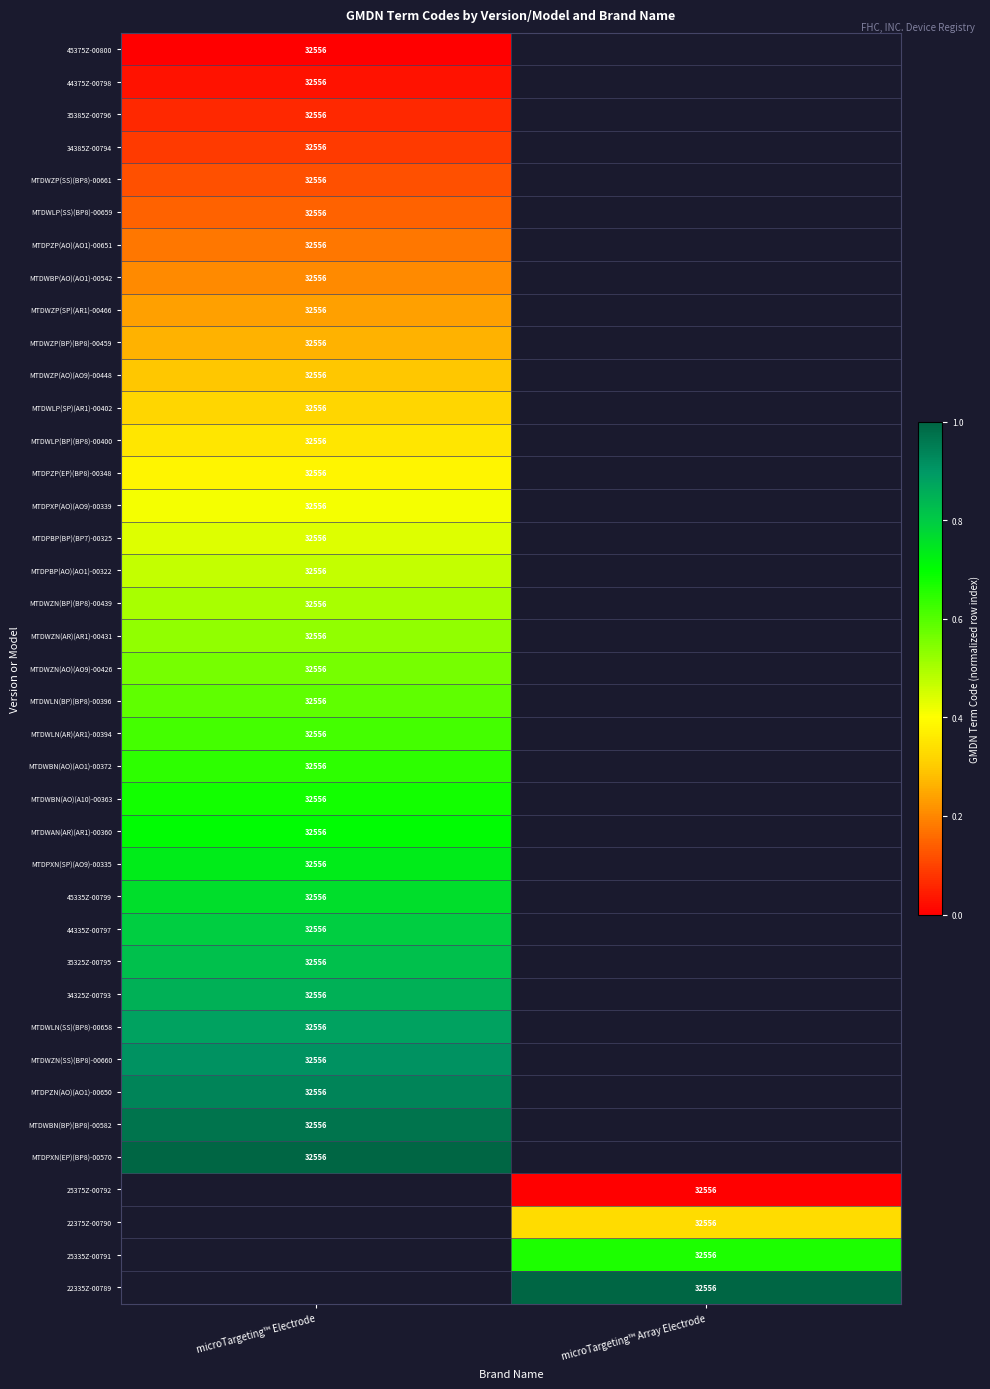

Is it true that MTDWLN(SS)(BP8)-00658 equals 53621 at microTargeting™ Electrode?

False